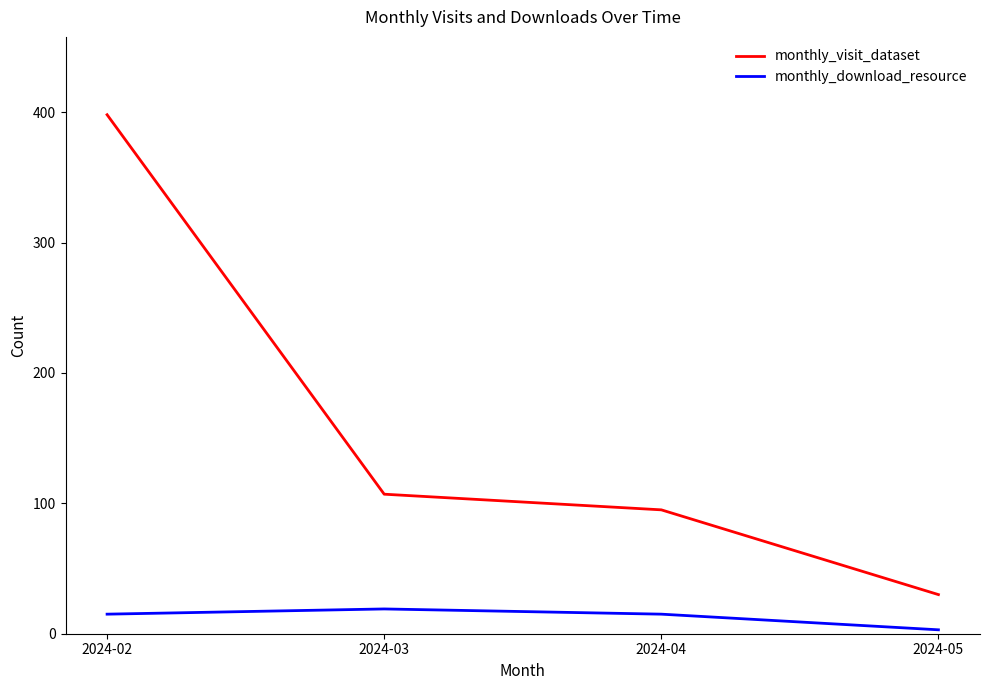

List the series in order of their overall mean, highest first.

monthly_visit_dataset, monthly_download_resource